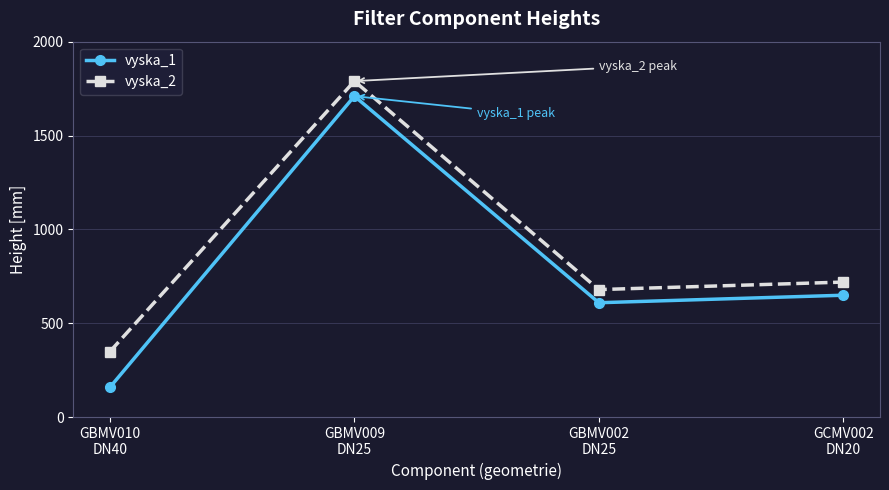

Is it true that vyska_1 equals 386 at GBMV002
DN25?

False